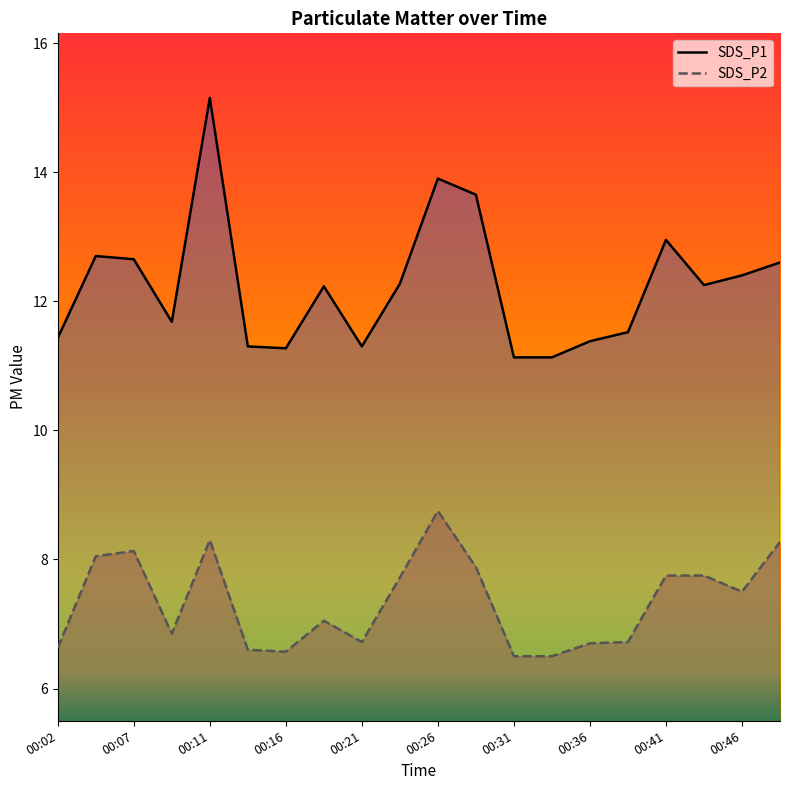

At which category does the chart reach its peak across all series?

00:11